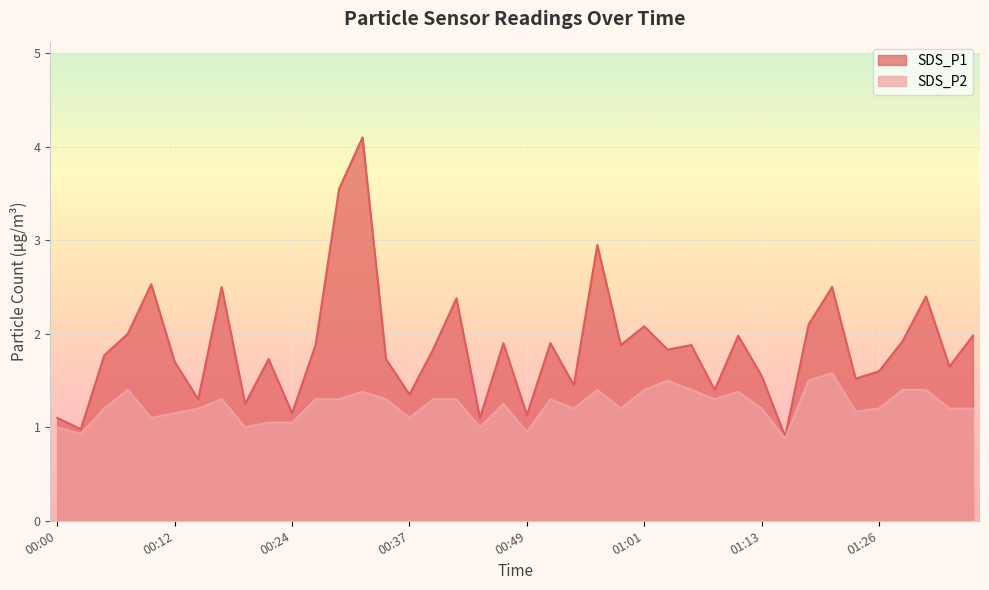

Count the number of data series in this chart.

2